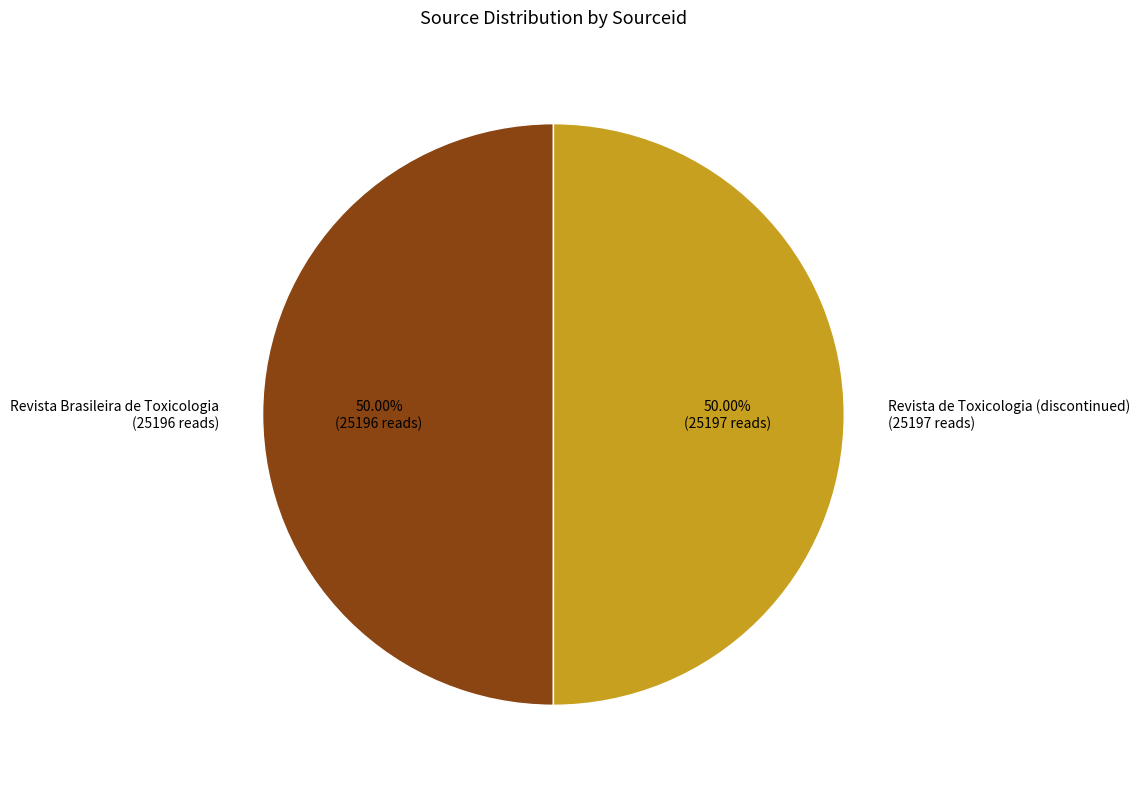

Combined, do Revista de Toxicologia (discontinued) and Revista Brasileira de Toxicologia account for over 50%?

Yes